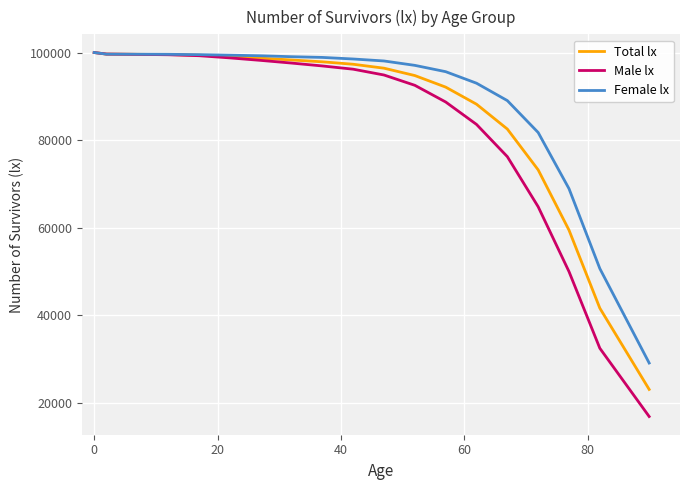

Which series ends up on top after the final intersection of Total lx and Male lx?

Total lx